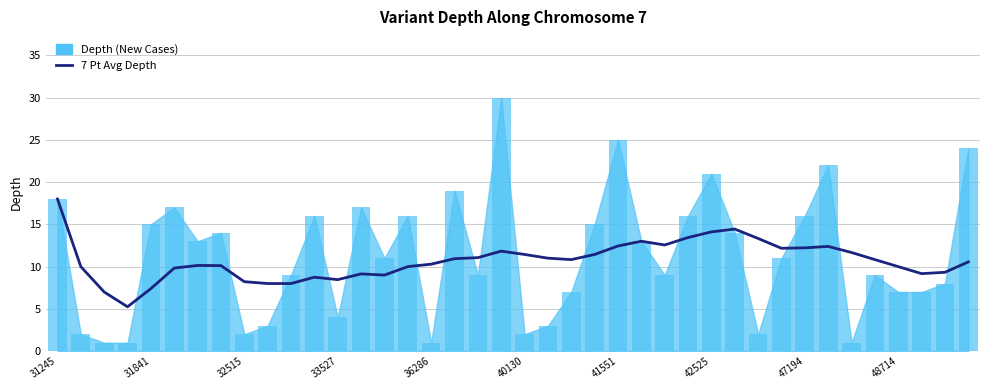

Is it true that the value at 31841 is 4.3?

False